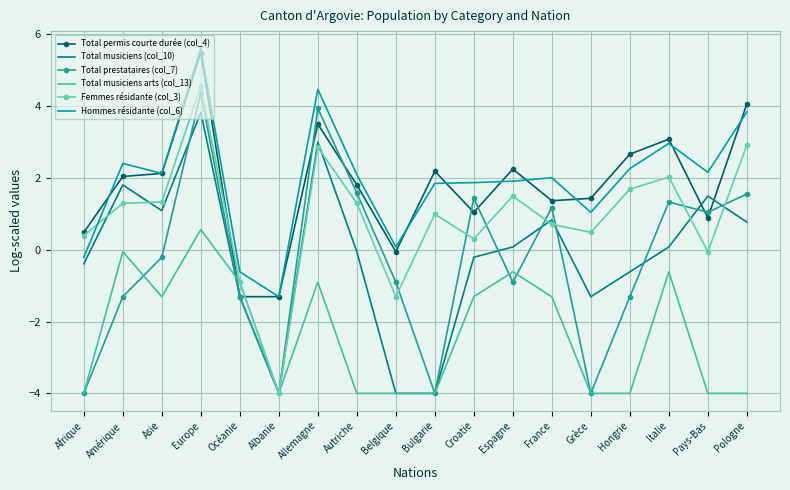

Which category has the highest value in the Total musiciens arts (col_13) series?

Europe